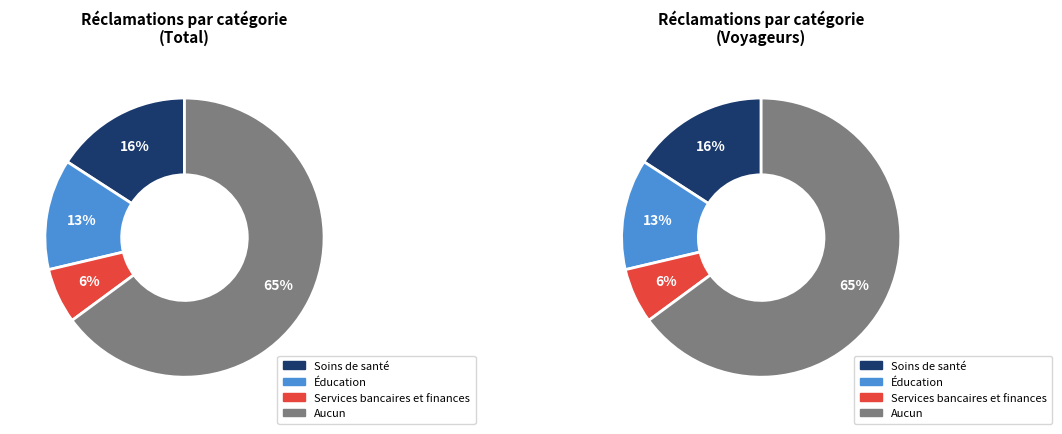

To the nearest percent, what percentage of the pie is Aucun?

65%